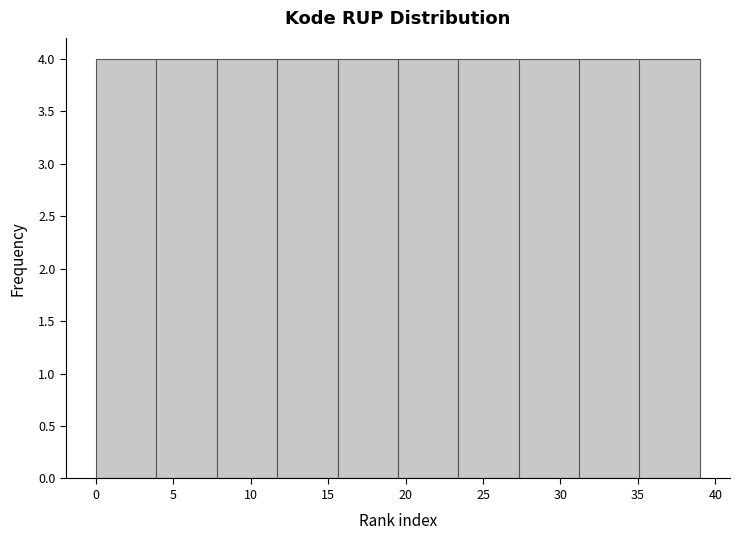

How tall is the bar that spans 0.0 to 3.9 on the x-axis? Neither the bar edges nor the heights are printed on the chart, so give them approximately, as read against the axes.

4